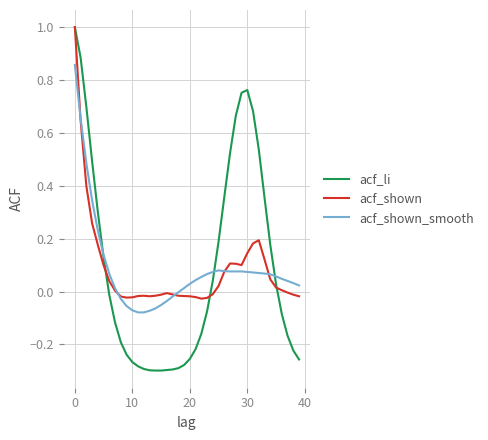

True or false: acf_li has more than 0 points higher than both neighbors.

True